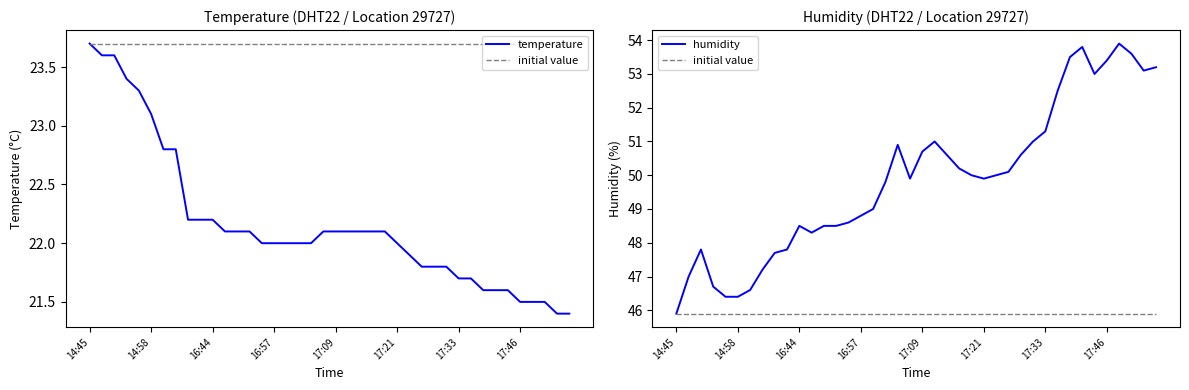

True or false: initial value and humidity cross at least once.

False